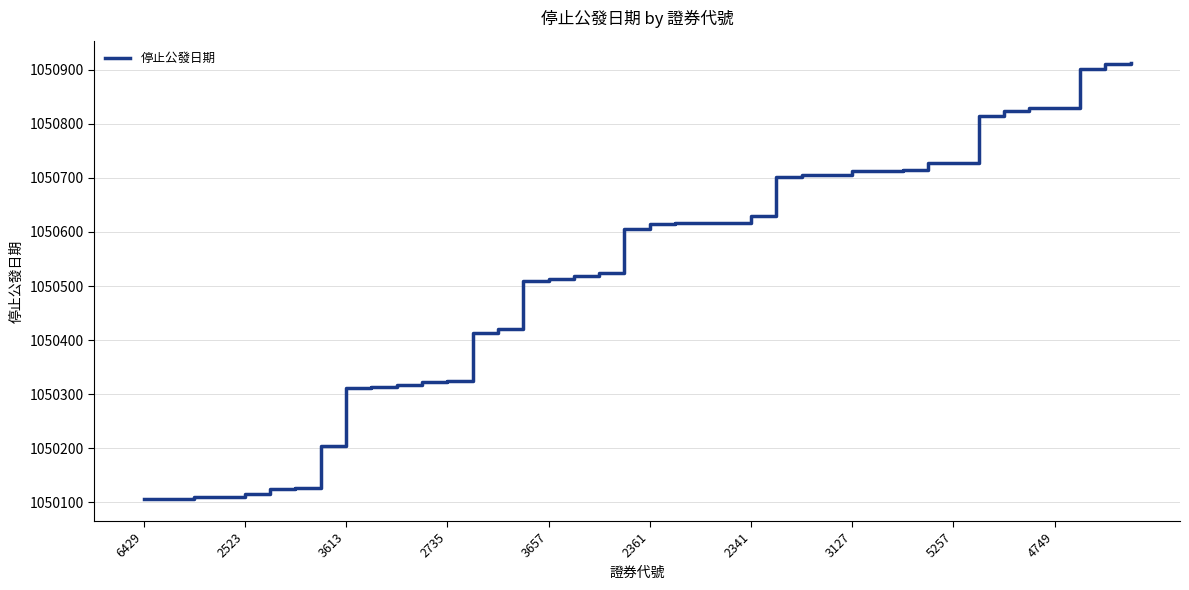

What is the difference between the maximum and minimum values?

807